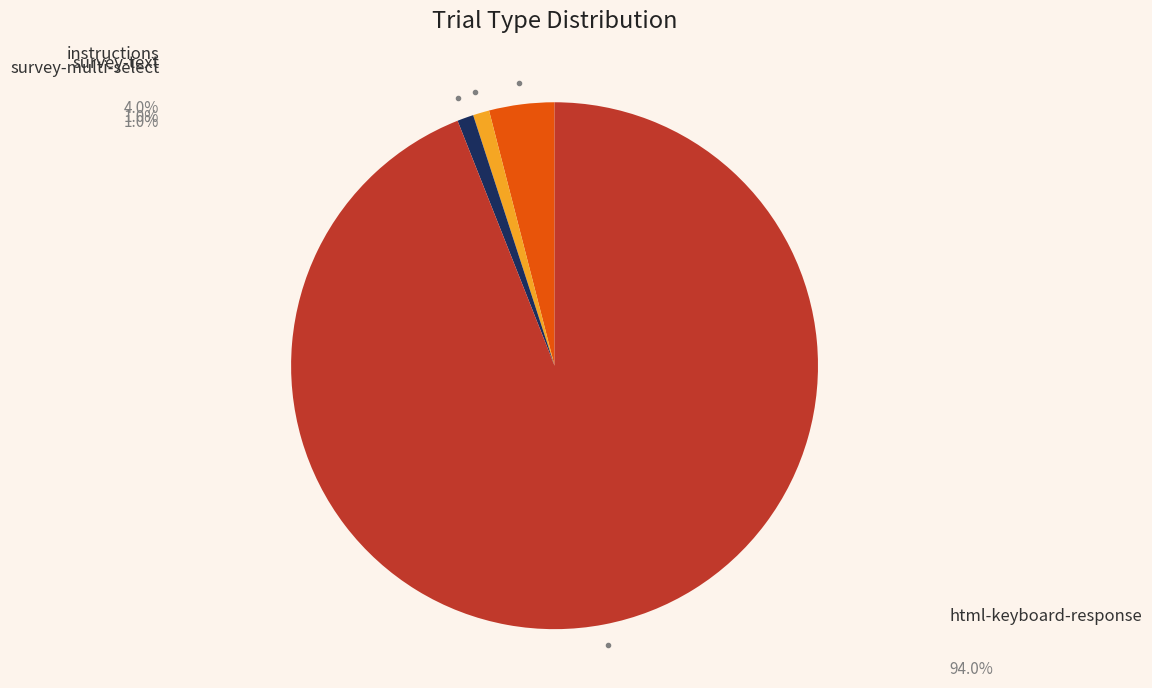

Which slice is the largest?

html-keyboard-response